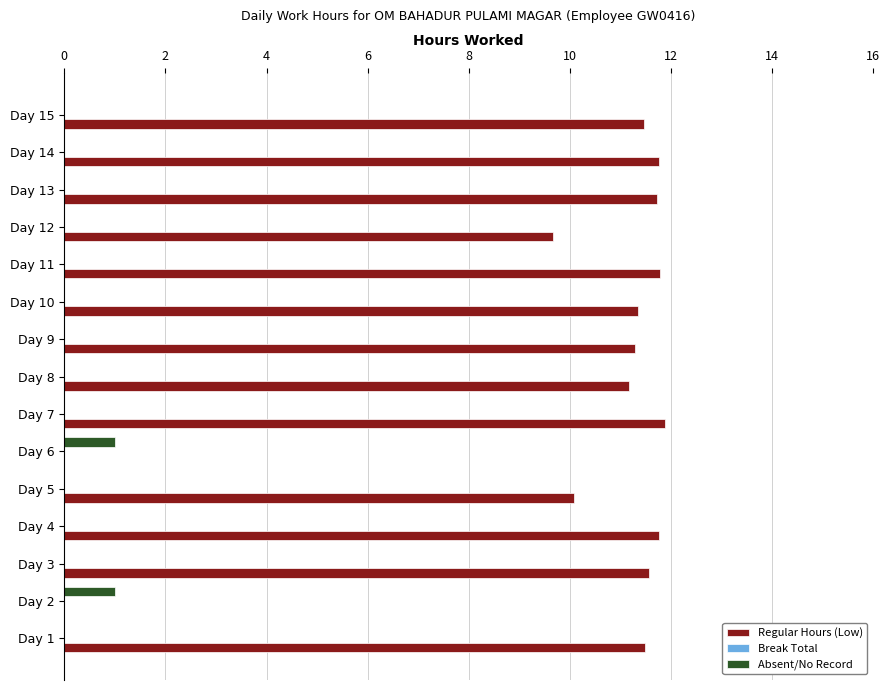

What is the maximum value for Absent/No Record?

1.0